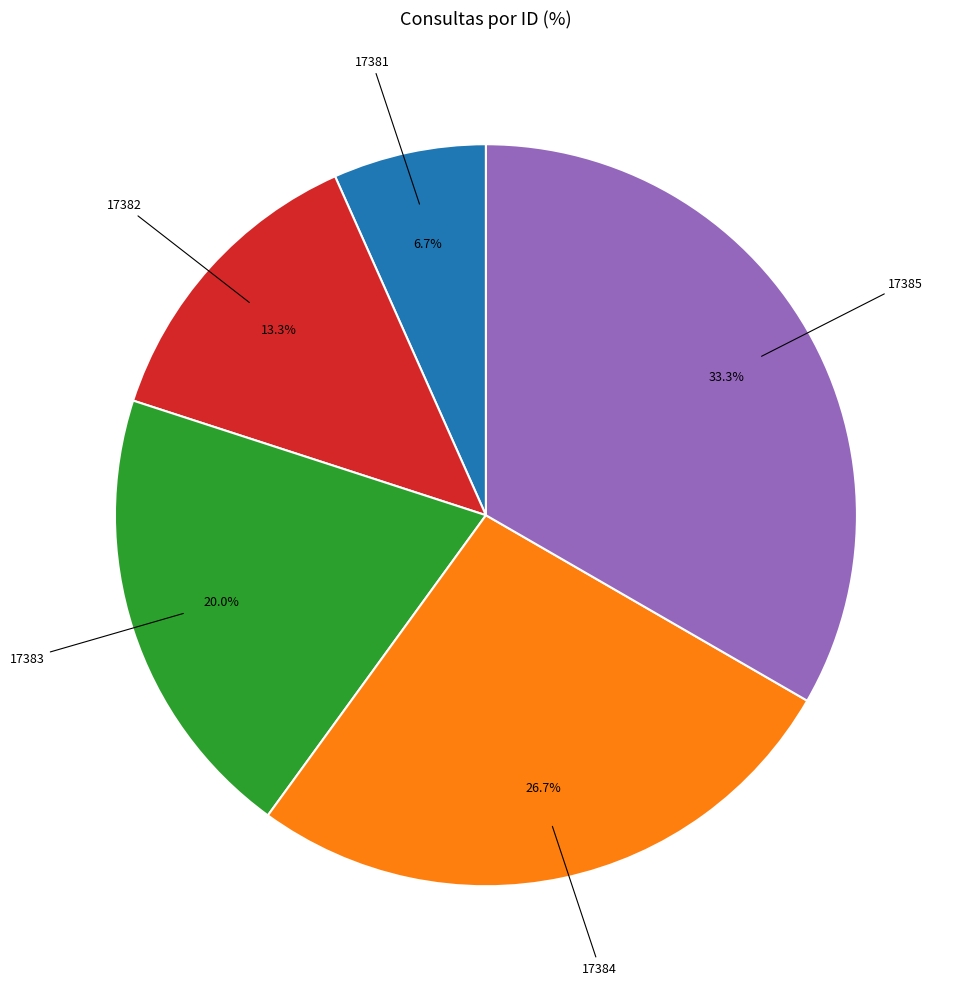

Is there a majority slice in this chart?

No